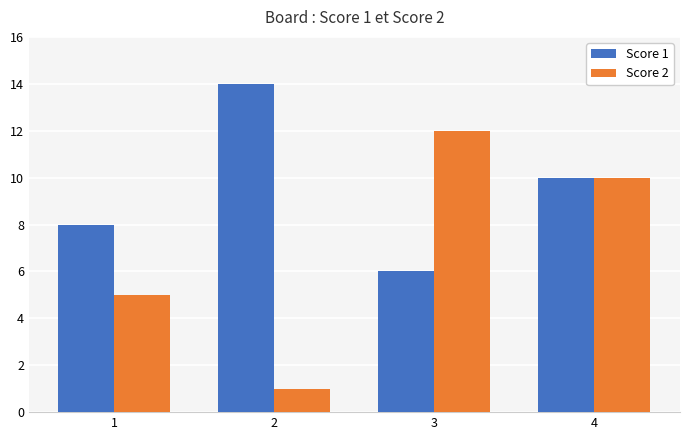

How many groups of bars are there?

4